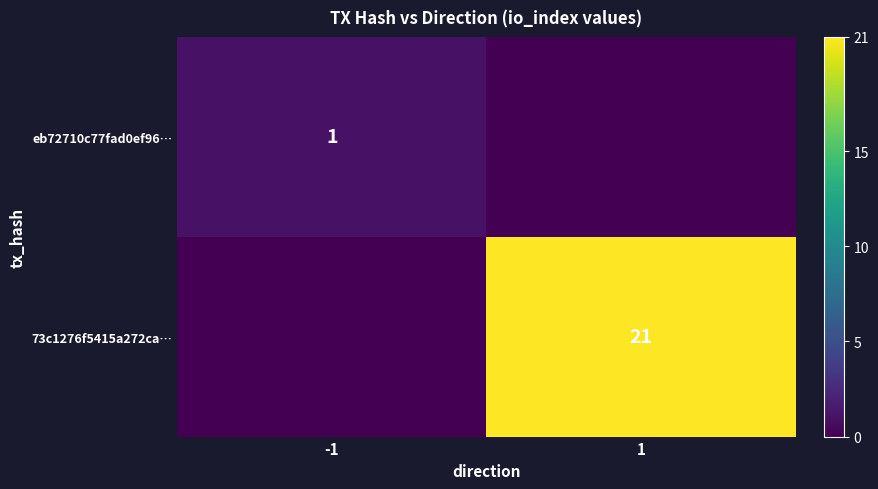

Is the value of 73c1276f5415a272ca… at 1 greater than the value of eb72710c77fad0ef96… at -1?

Yes